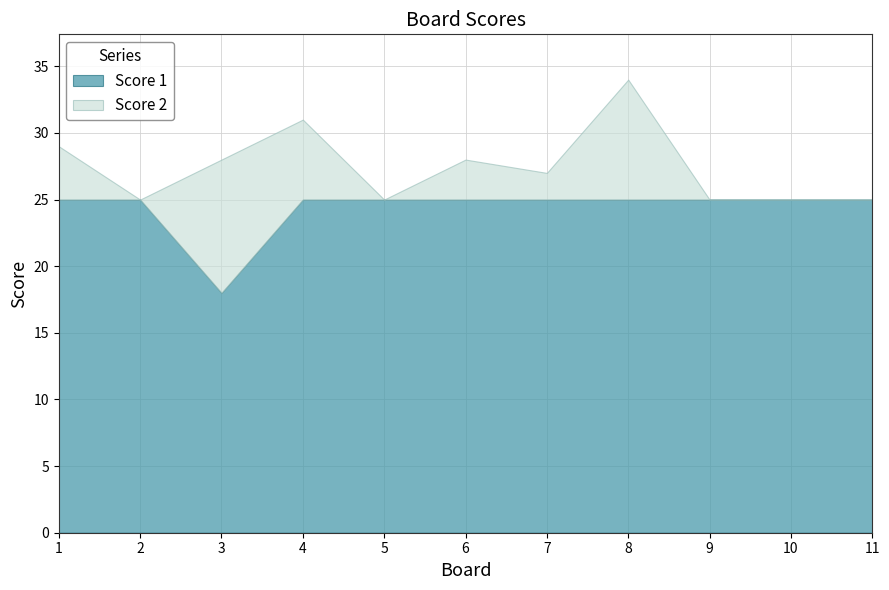

Is it true that Score 2 equals 5 at 3?

False